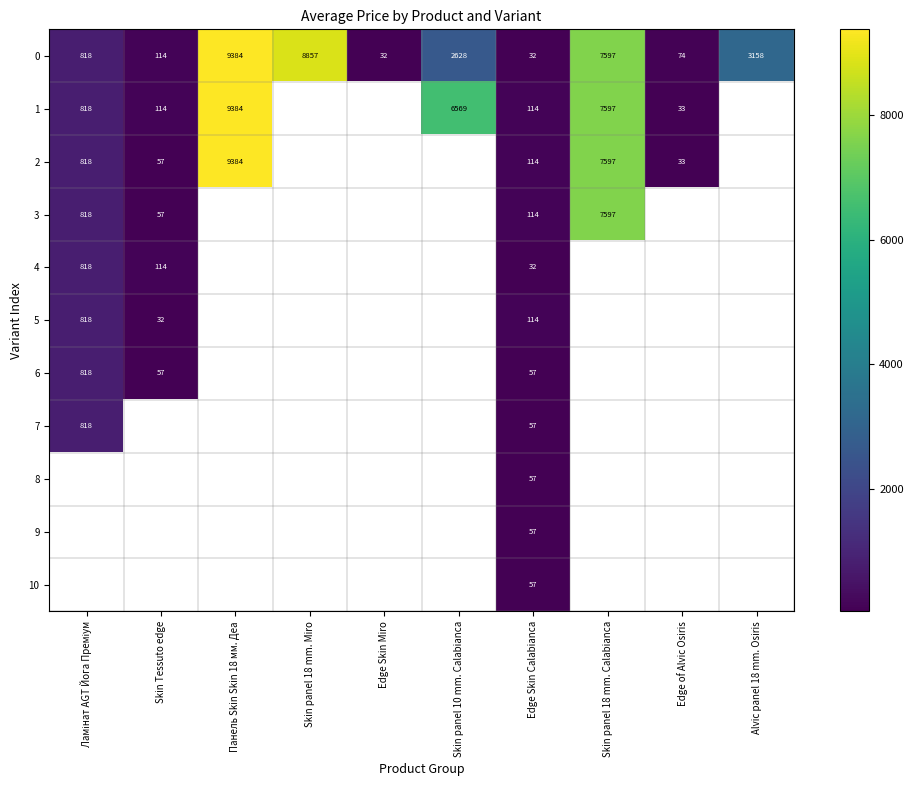

At which label is 6 closest to 437?

Skin Tessuto edge